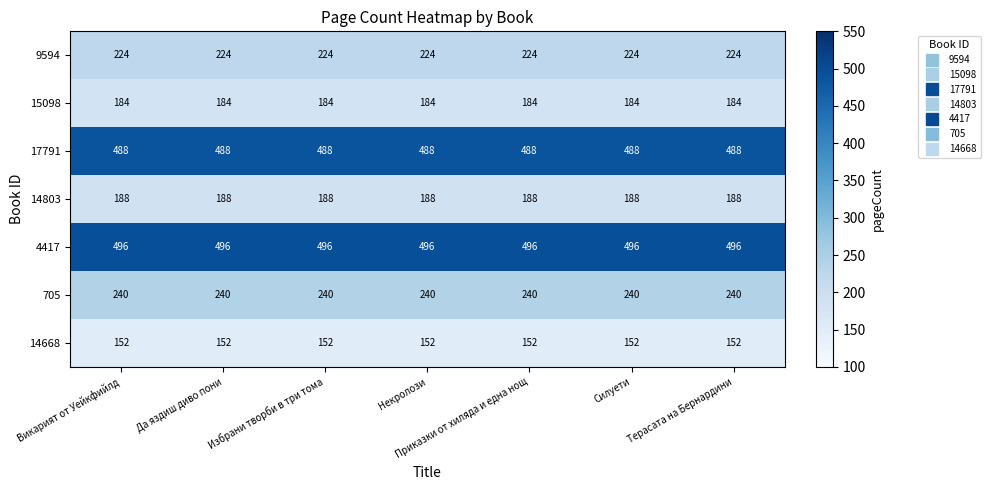

What is the difference between the highest and lowest values at Некролози?

344